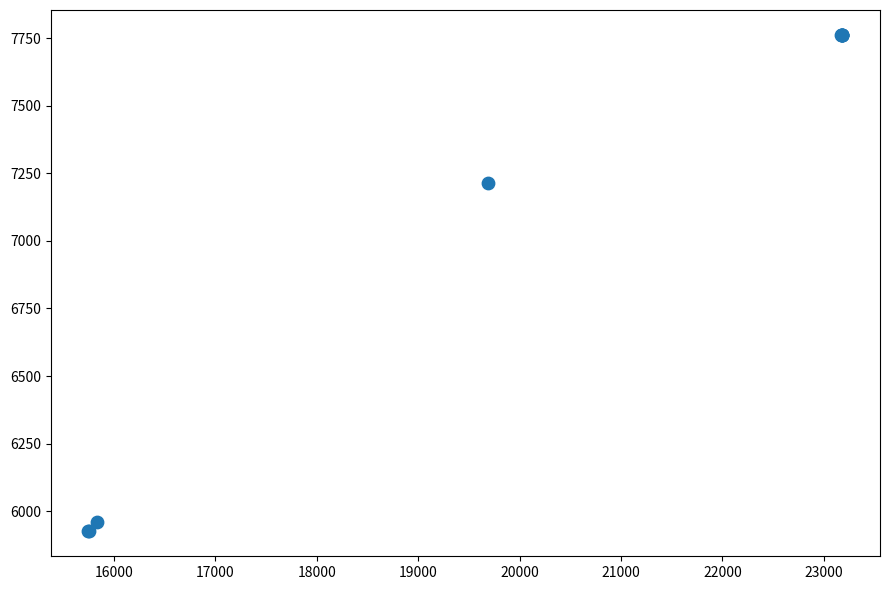

What Y value in the scatter plot is closest to 6843?

7215